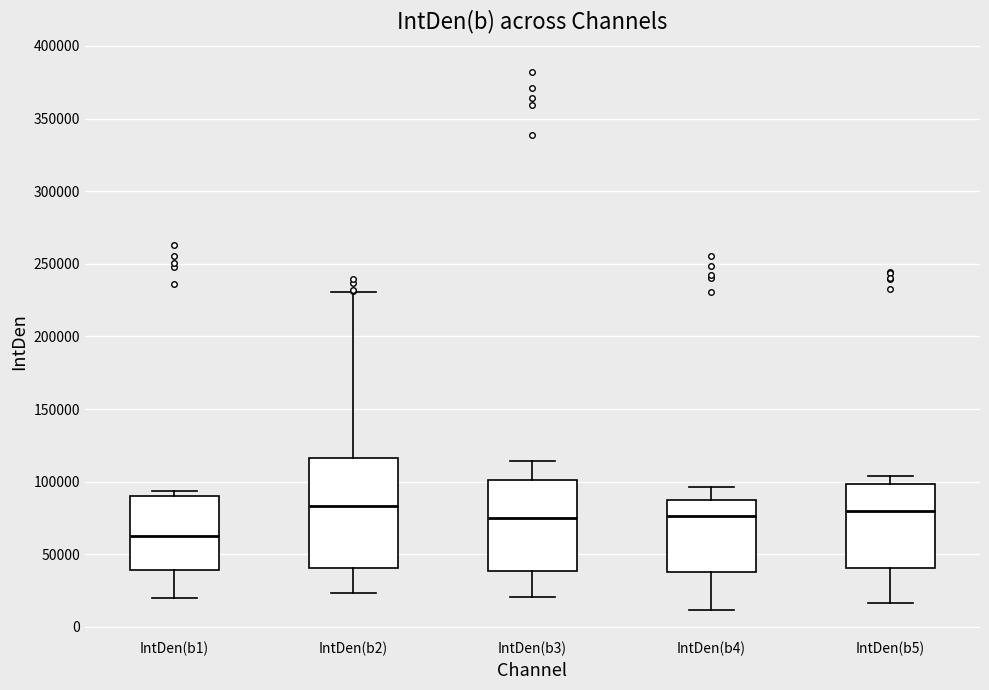

Reading left to right, transcribe this box plot: for each box, give where its median line is, the range the box spans, and where its two whiskers end, as read against the y-axis. The values are not printed on the chart, so give them approximately, as read against the axis.

IntDen(b1): median 65000, box 40000 to 90000, whiskers 20000 to 95000
IntDen(b2): median 85000, box 40000 to 115000, whiskers 25000 to 230000
IntDen(b3): median 75000, box 40000 to 100000, whiskers 20000 to 115000
IntDen(b4): median 75000, box 40000 to 85000, whiskers 10000 to 95000
IntDen(b5): median 80000, box 40000 to 100000, whiskers 15000 to 105000